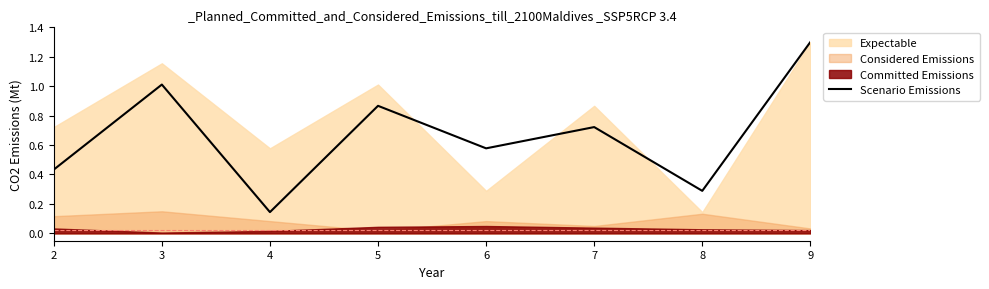

True or false: the data shows 1.8 at 9.

False